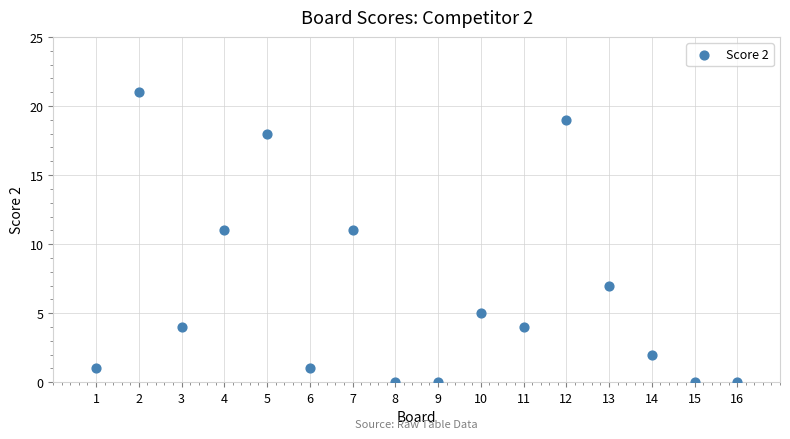

What is the range of X values (max minus min)?

15